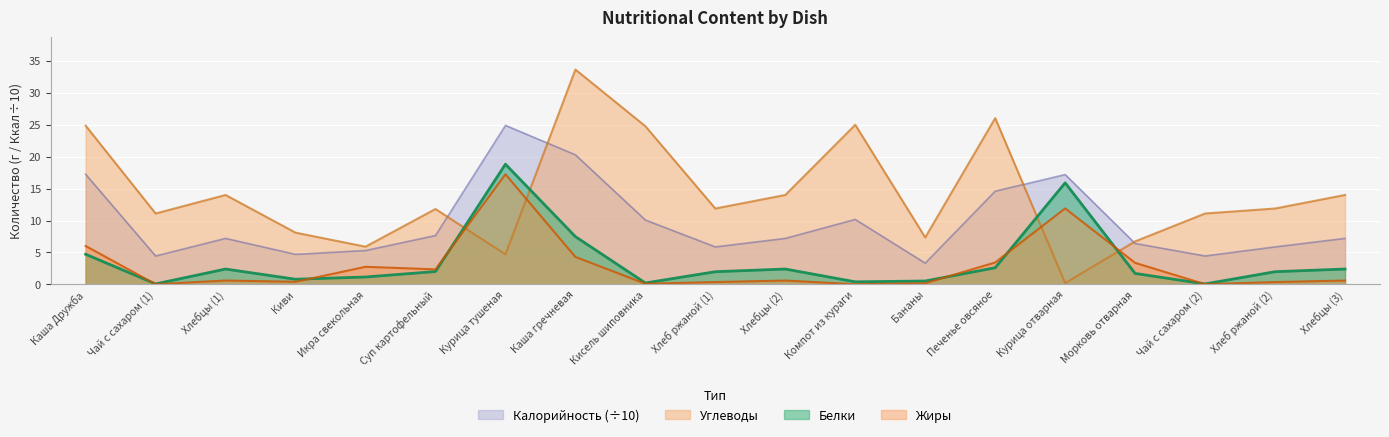

The value of Белки at Суп картофельный is 2.0. True or false?

True